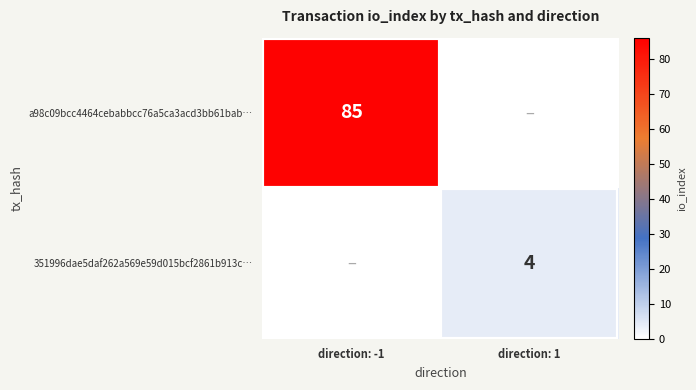

Is the value of a98c09bcc4464cebabbcc76a5ca3acd3bb61bab… at direction: -1 greater than the value of 351996dae5daf262a569e59d015bcf2861b913c… at direction: 1?

Yes